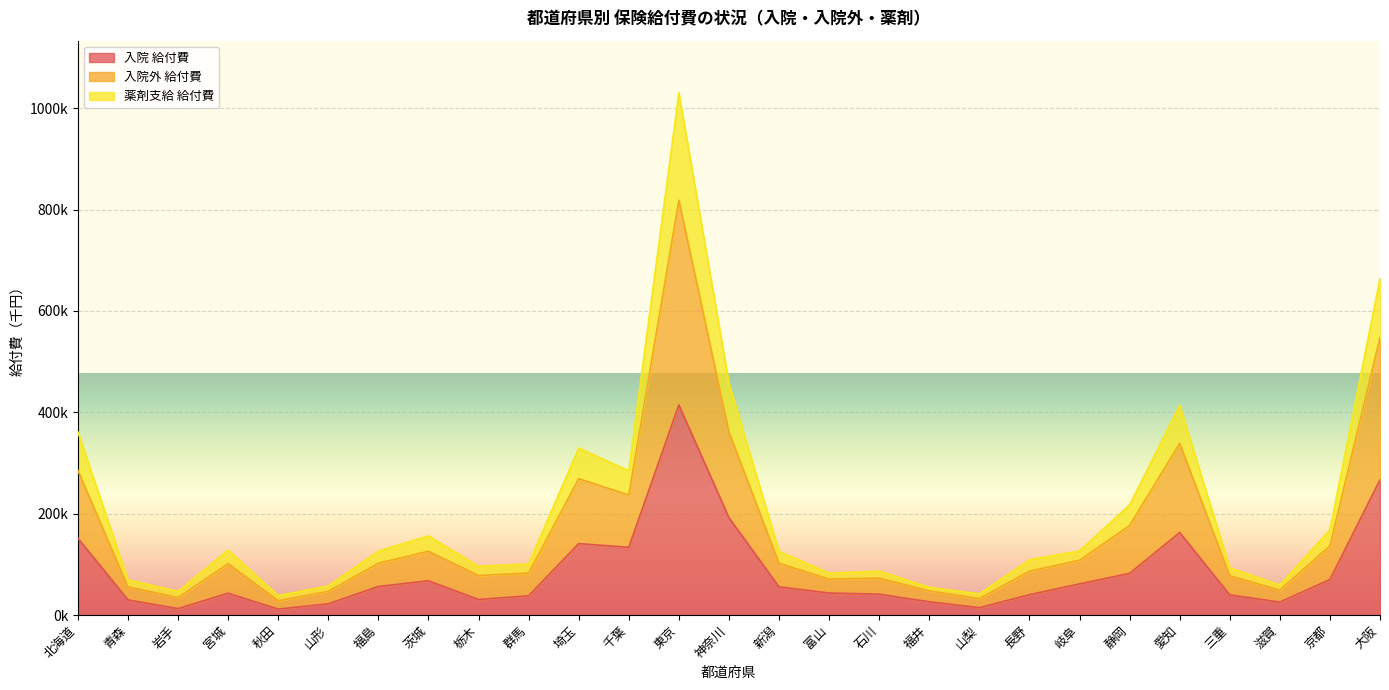

What is the highest value of the 入院外 給付費 series?

818497.3